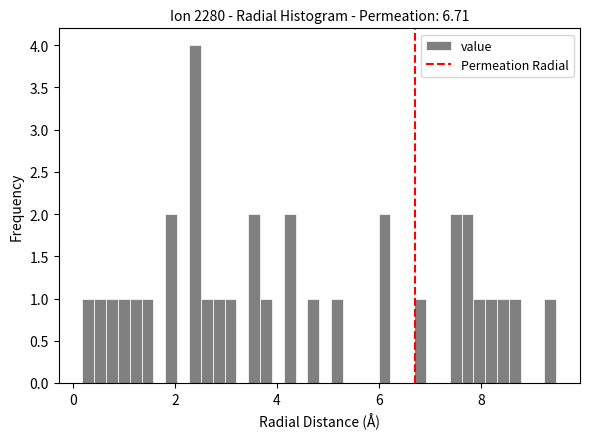

Around what value on the x-axis is the tallest bar? Give the approximate position of its centre, as read against the axis.

2.4